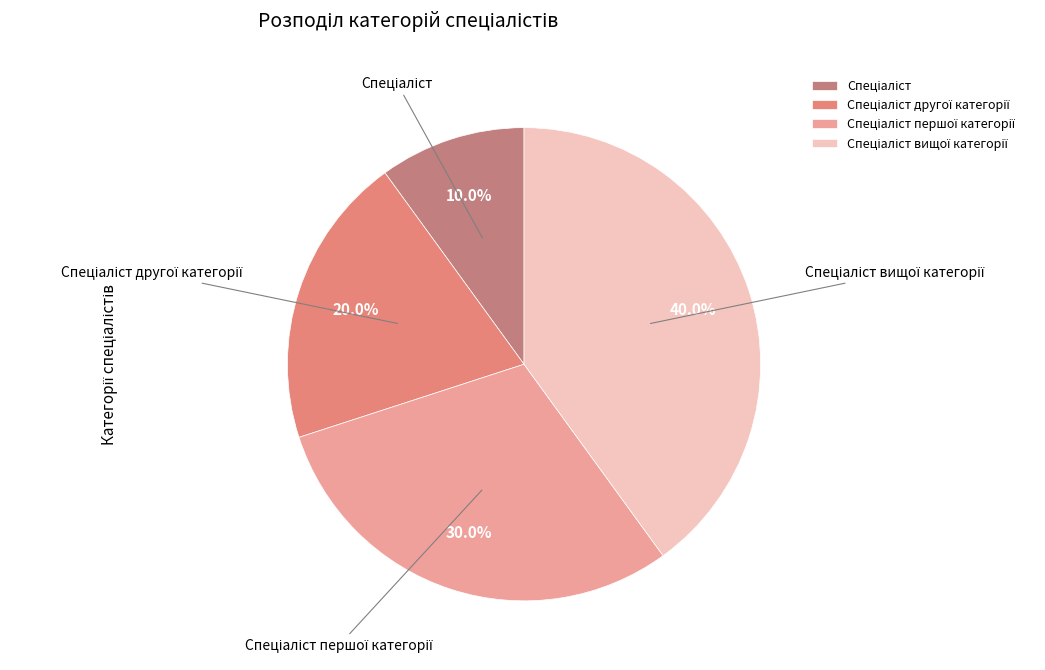

How many slices are in this pie chart?

4